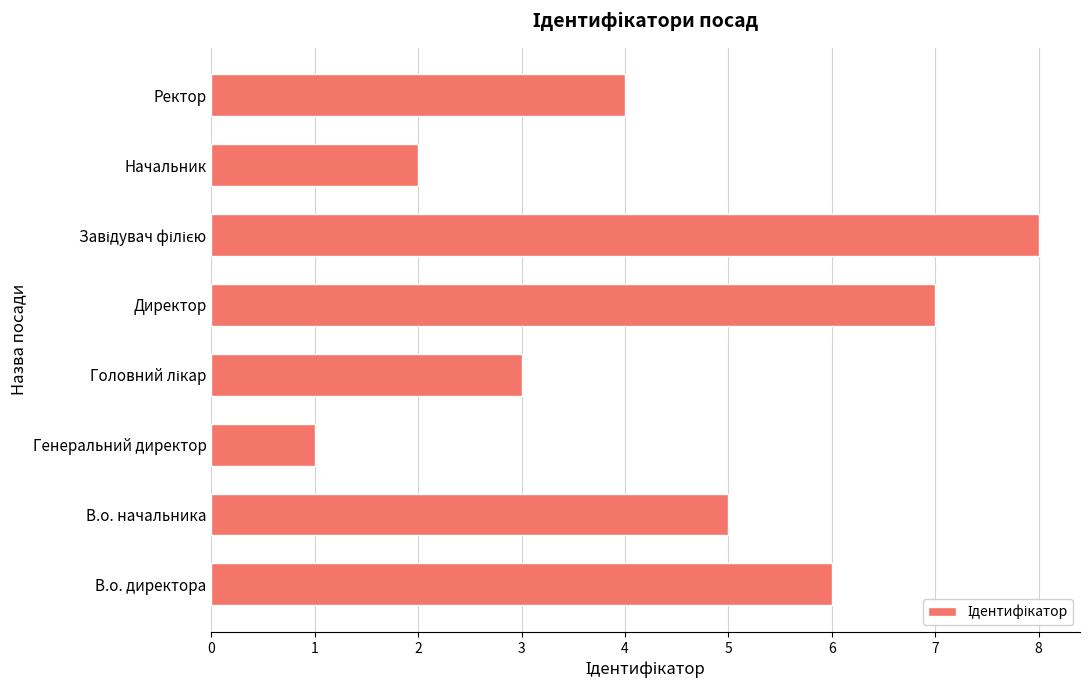

The value at Начальник is 2. True or false?

True